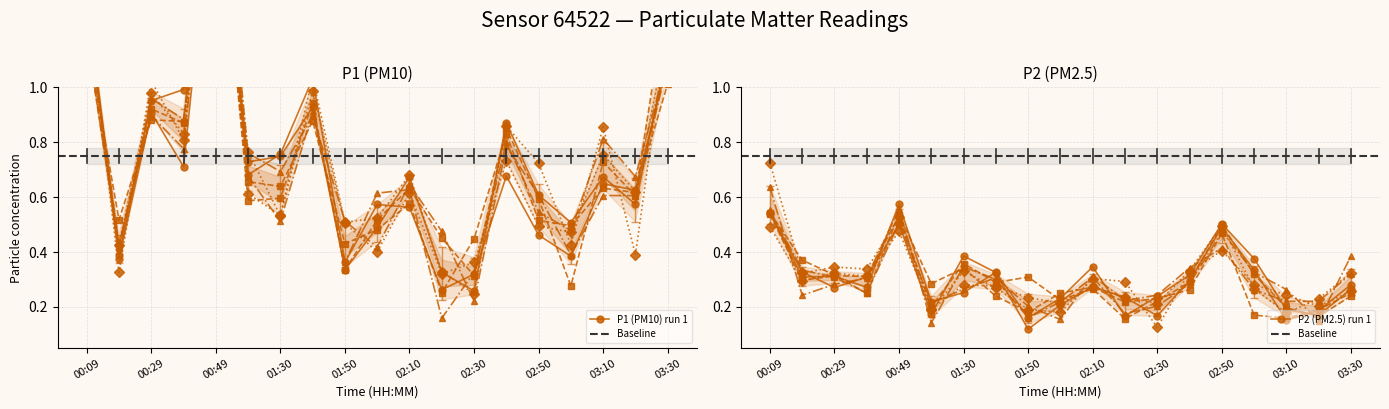

How many series are shown in this chart?

2